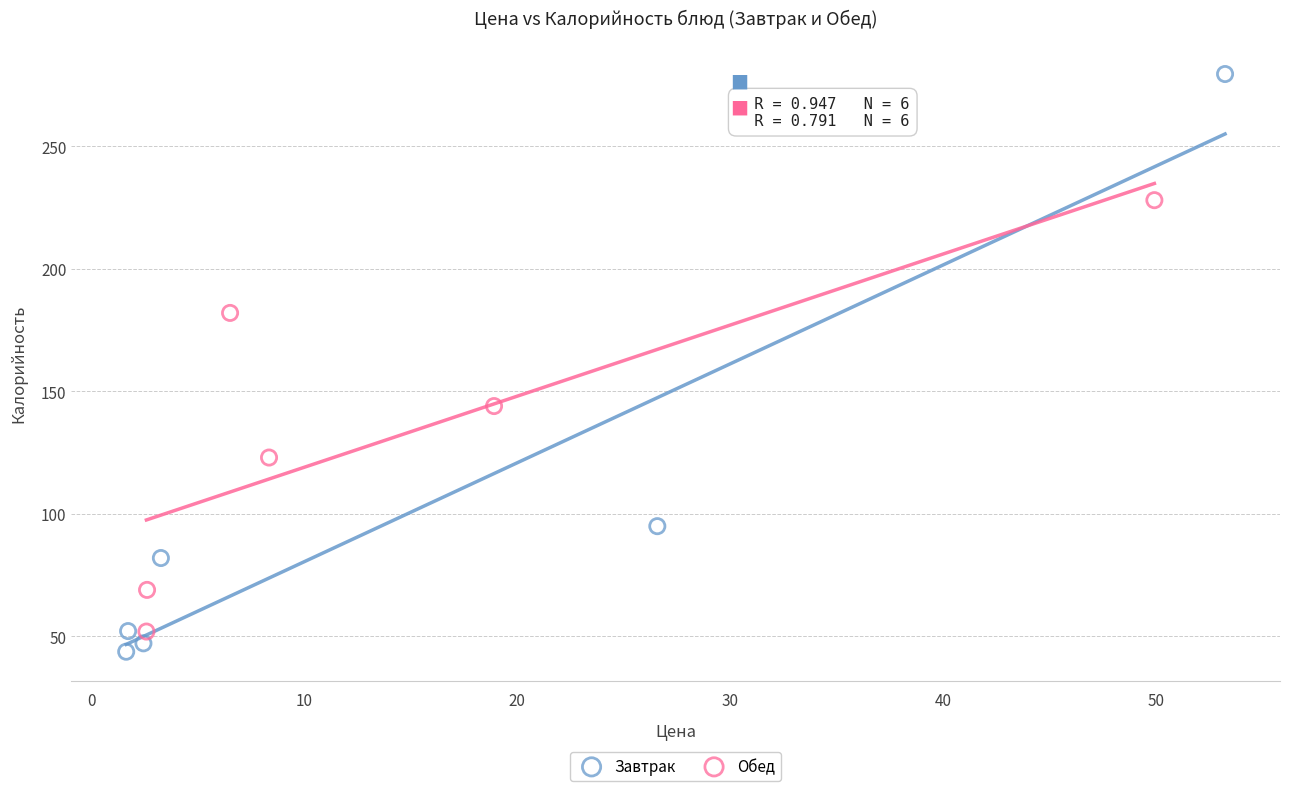

Which series has the widest spread of Y values?

Завтрак